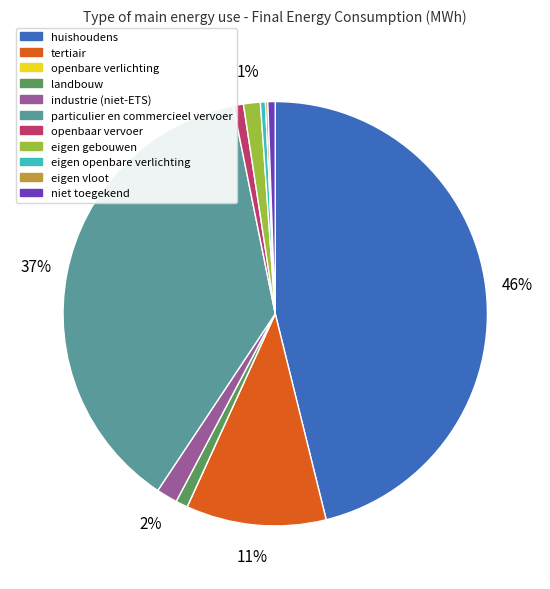

What percentage is the tertiair slice, to the nearest percent?

11%